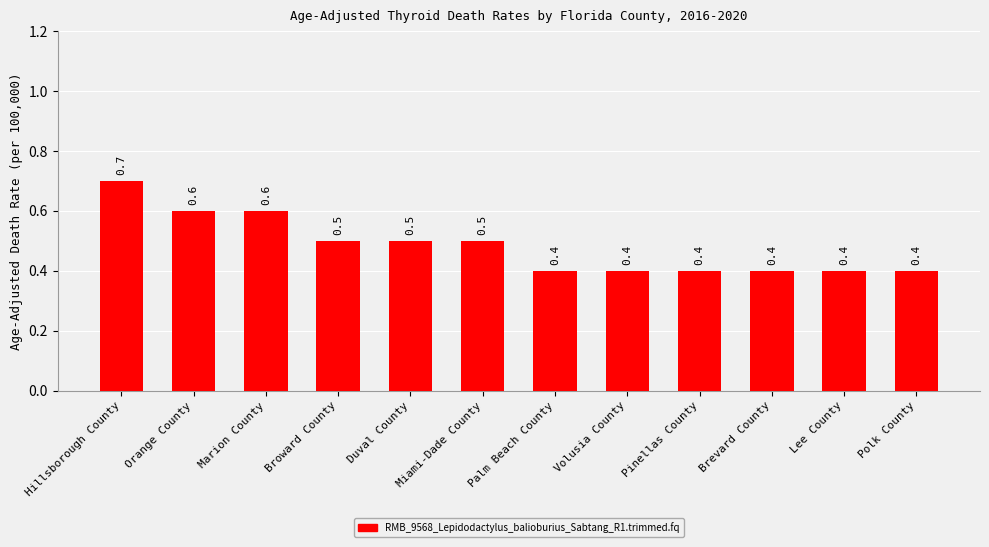

Reading left to right, list all the values displayed in this chart.

Hillsborough County=0.7	Orange County=0.6	Marion County=0.6	Broward County=0.5	Duval County=0.5	Miami-Dade County=0.5	Palm Beach County=0.4	Volusia County=0.4	Pinellas County=0.4	Brevard County=0.4	Lee County=0.4	Polk County=0.4